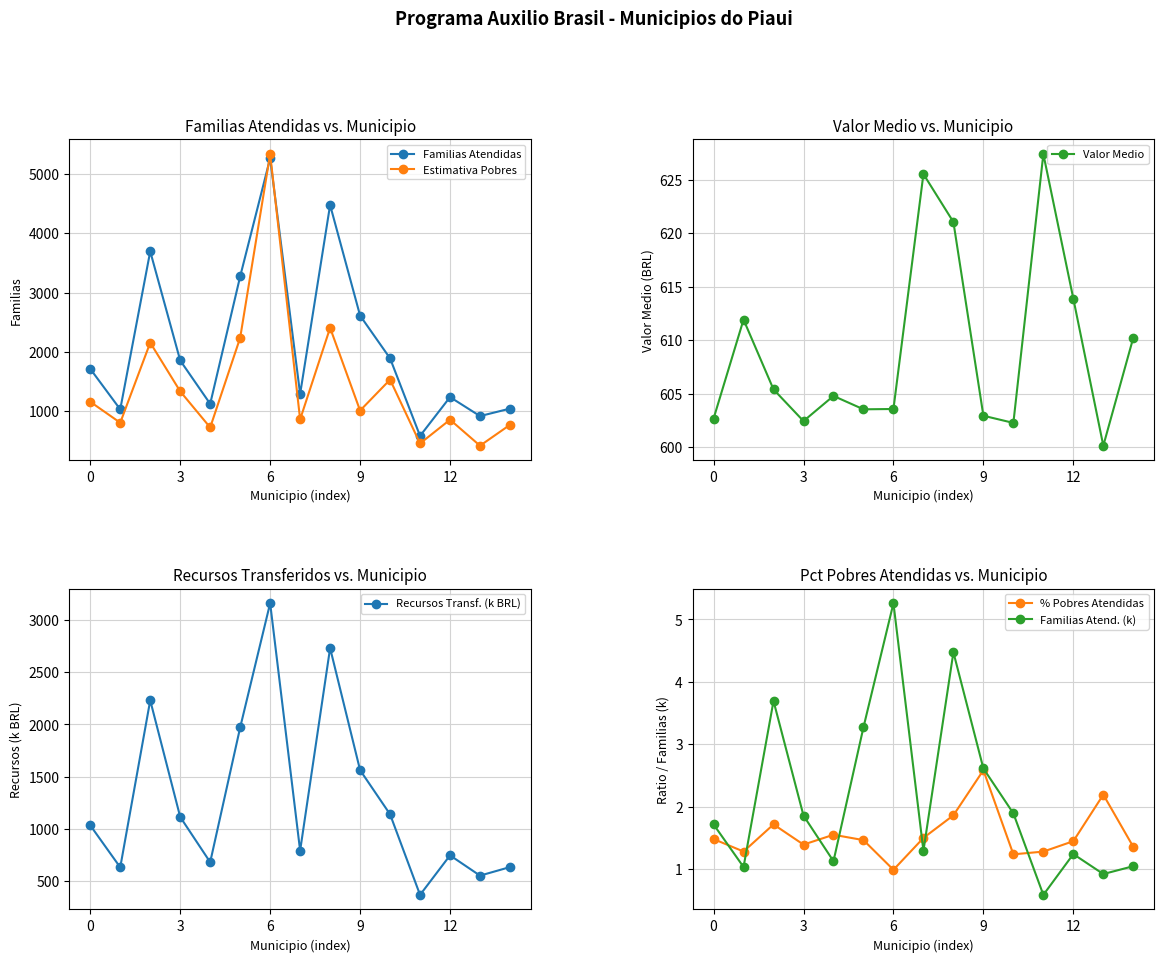

What is the average value of the Estimativa Pobres series?

1471